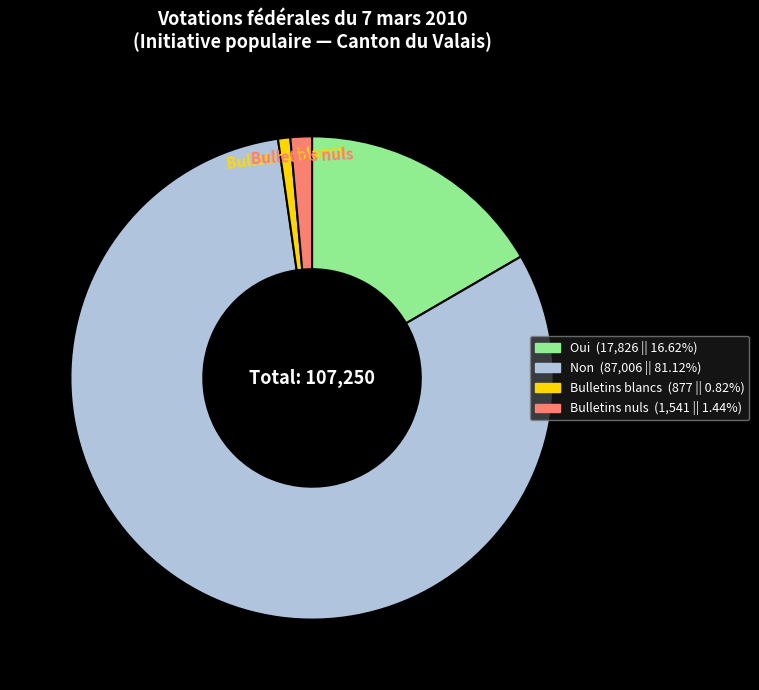

Is it true that Bulletins blancs is 1% of the pie?

True